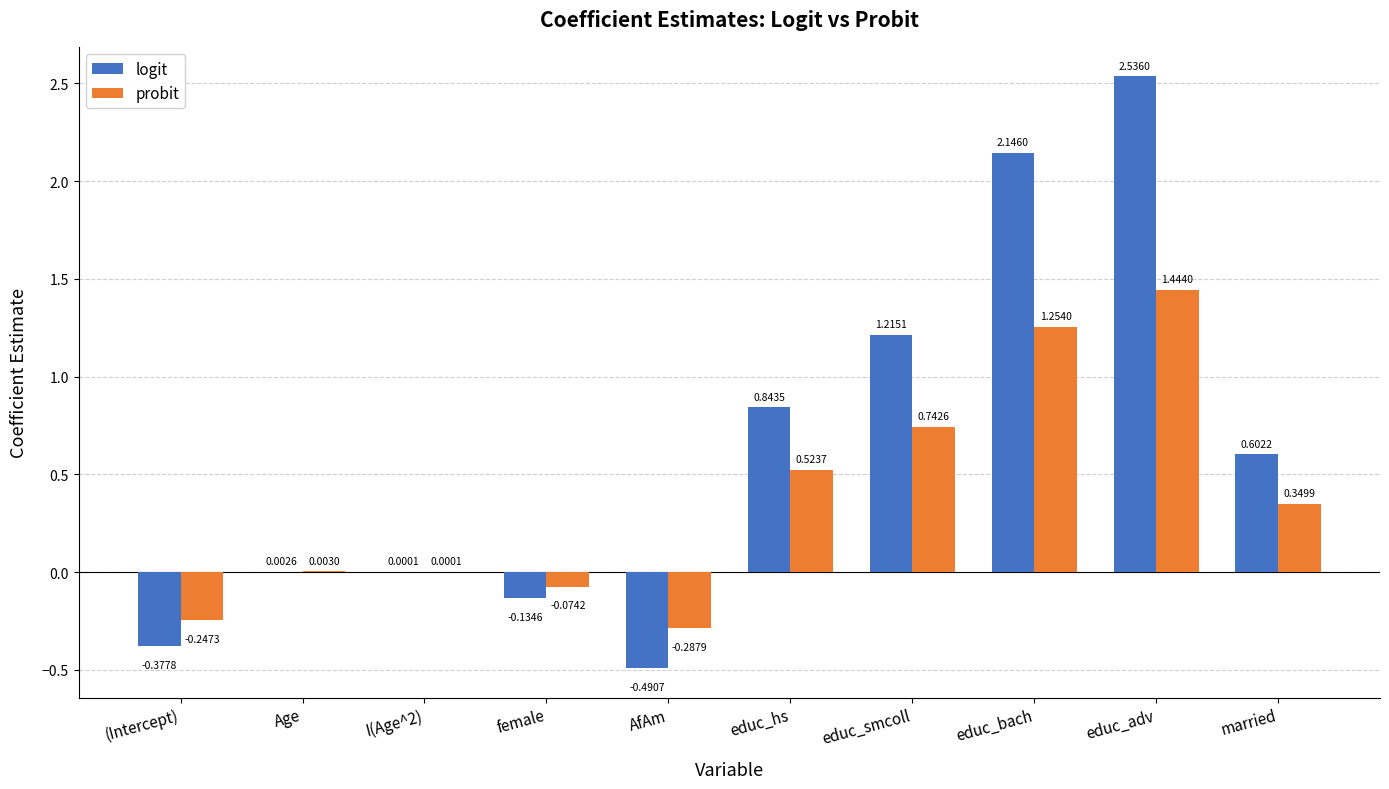

At which label does probit reach its peak?

educ_adv